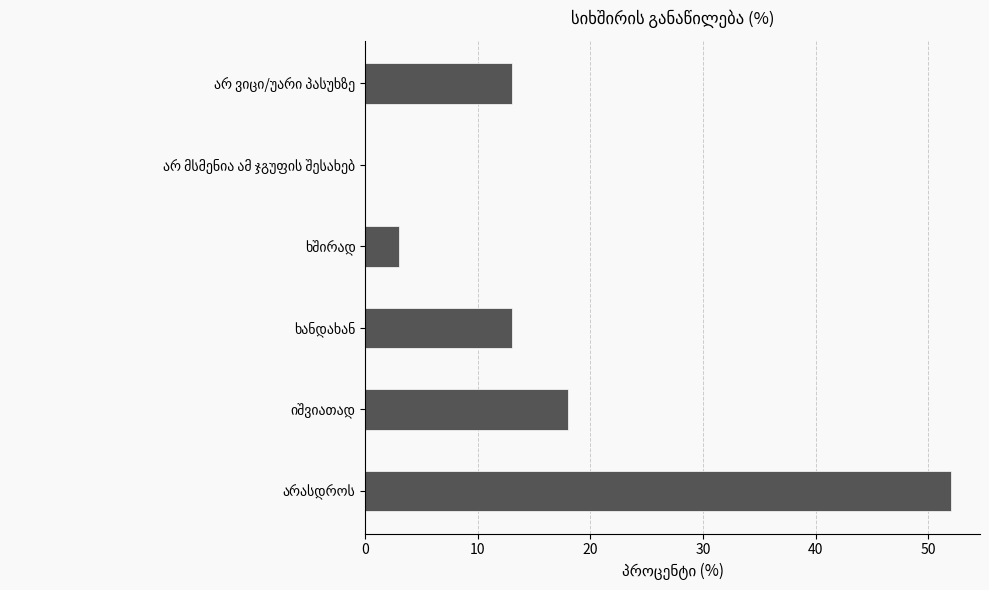

What is the greatest value displayed?

52